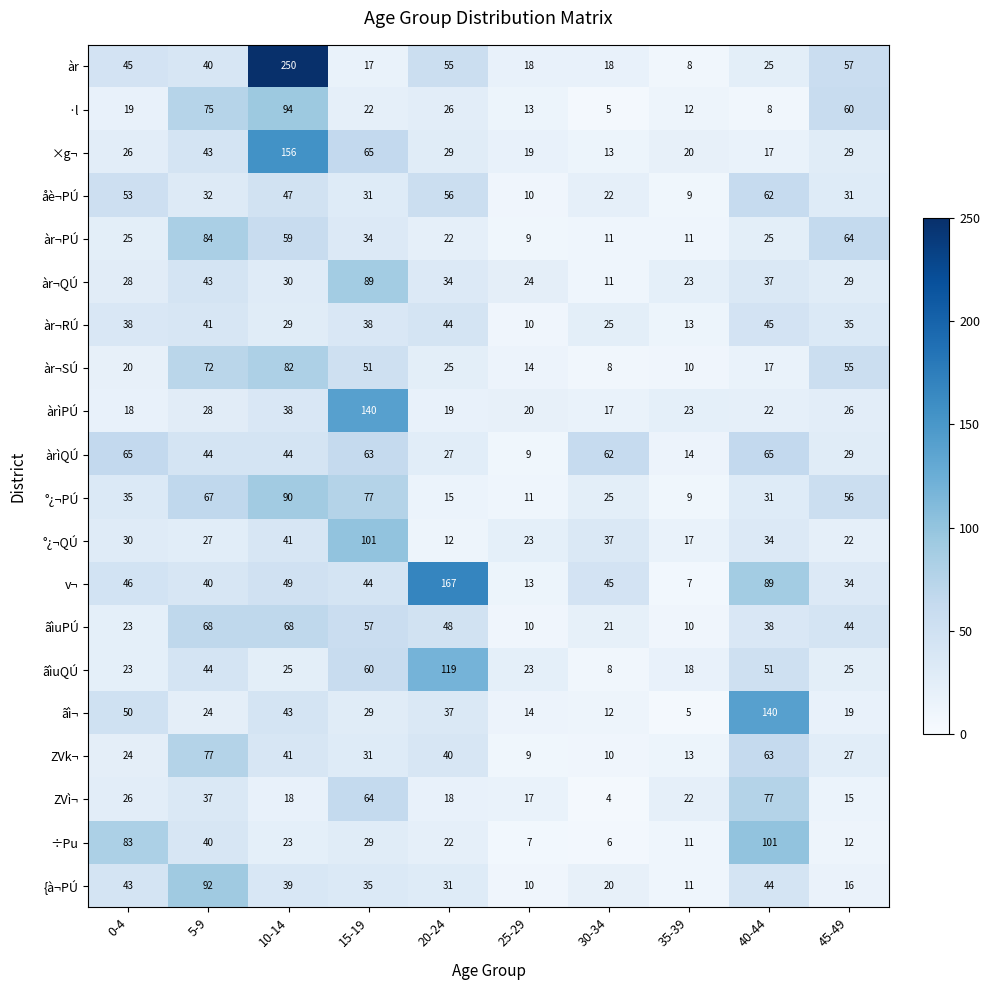

What is the spread (max minus min) of values at 5-9?

68